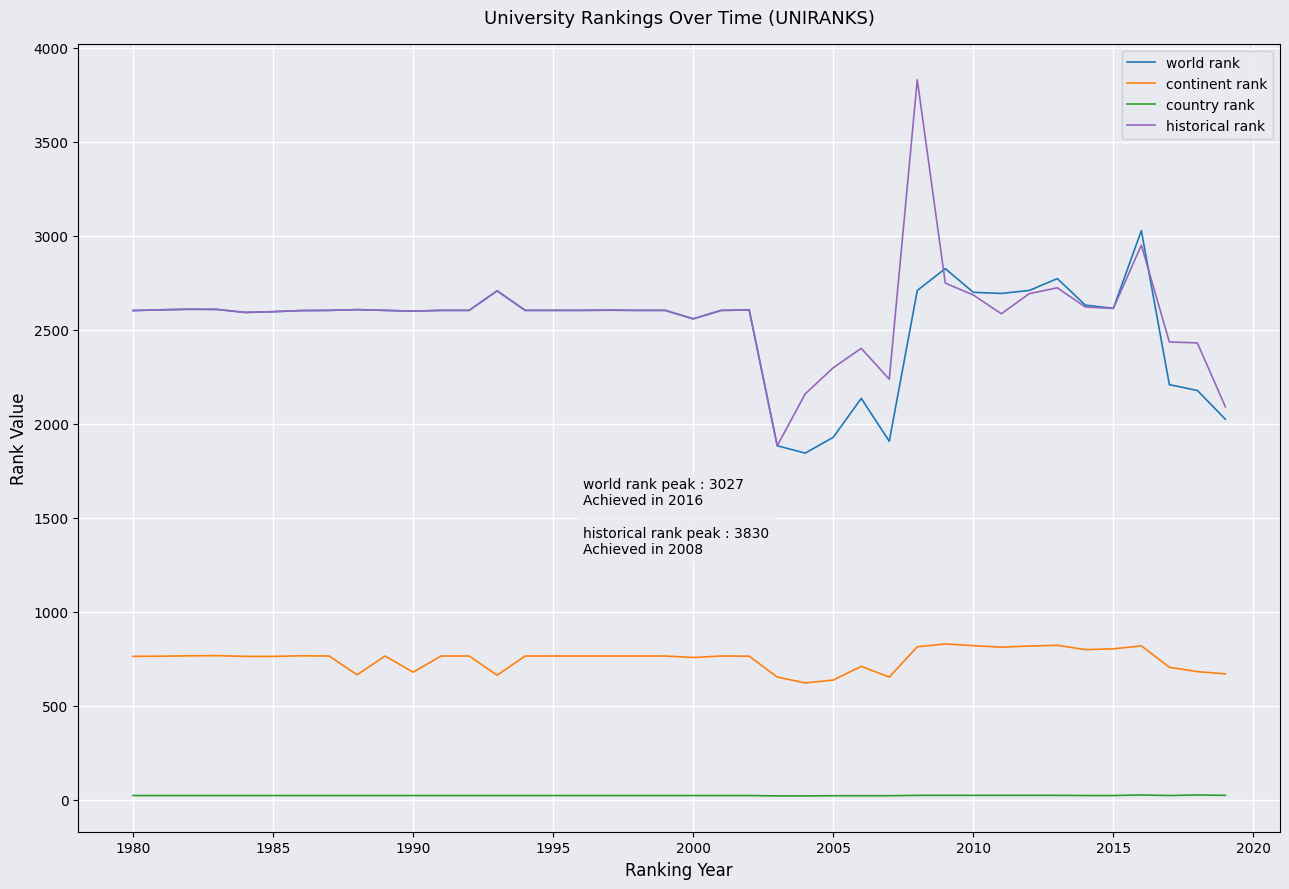

What is the minimum value for world rank?

1844